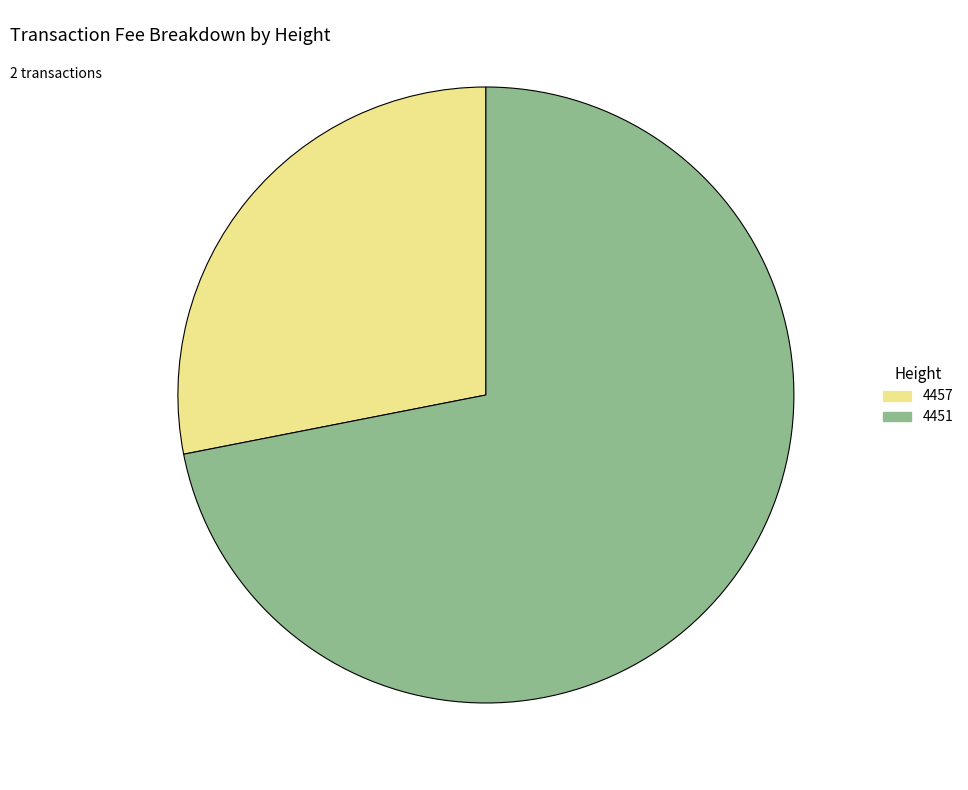

Rank the categories by value from lowest to highest.

4457, 4451